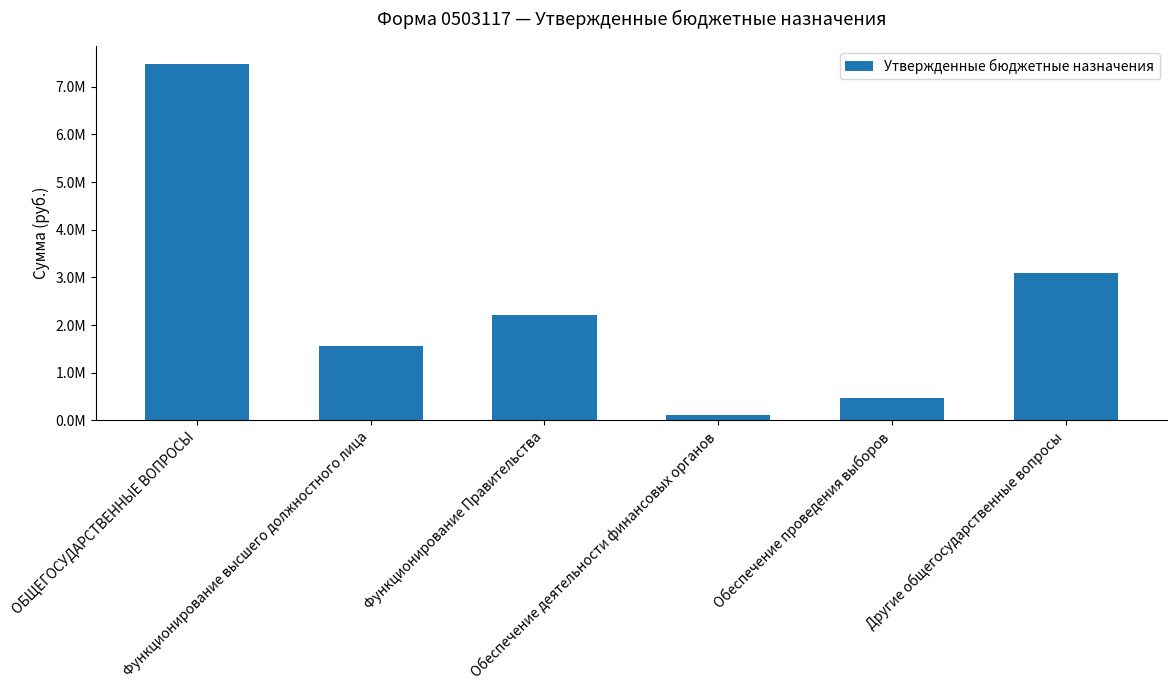

Reading left to right, transcribe all the data shown in this chart.

ОБЩЕГОСУДАРСТВЕННЫЕ ВОПРОСЫ=7476665.8	Функционирование высшего должностного лица=1571318.1	Функционирование Правительства=2213281.6	Обеспечение деятельности финансовых органов=122000.0	Обеспечение проведения выборов=470000.0	Другие общегосударственные вопросы=3100066.0